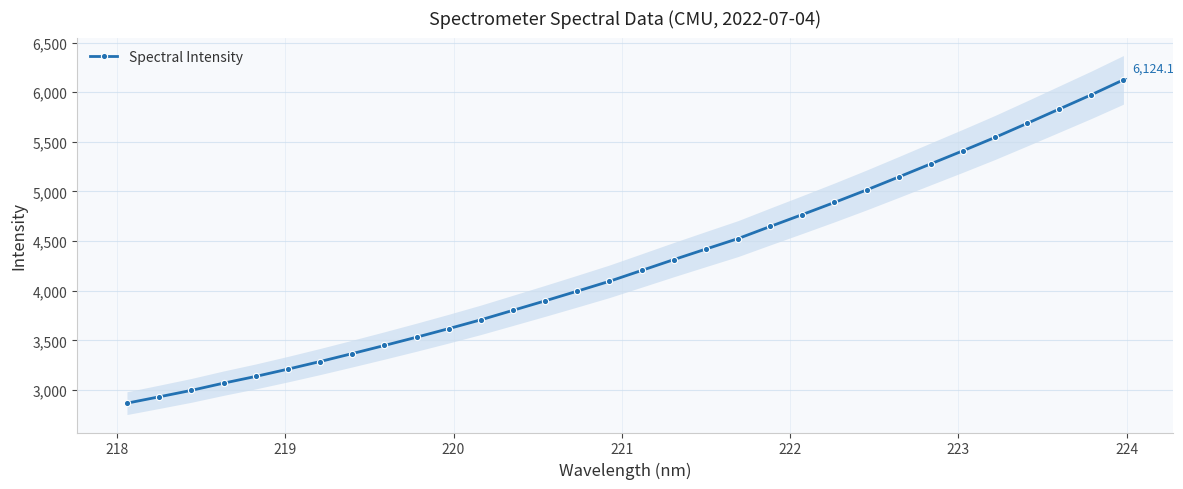

How many data points in Spectral Intensity are above 4203?

16